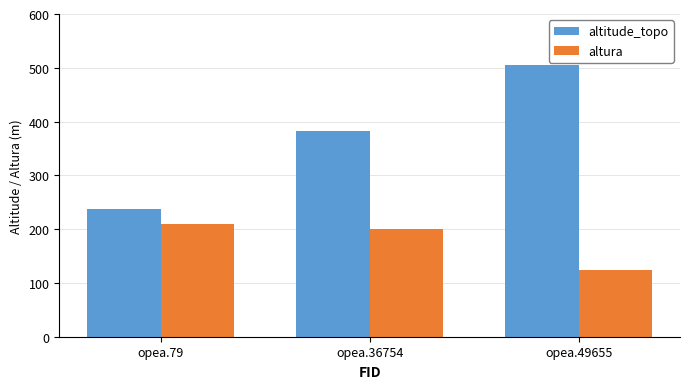

Reading left to right, what are all the values shown in this chart?

altitude_topo: 237.2	382.6	505.0
altura: 210.0	200.0	124.0